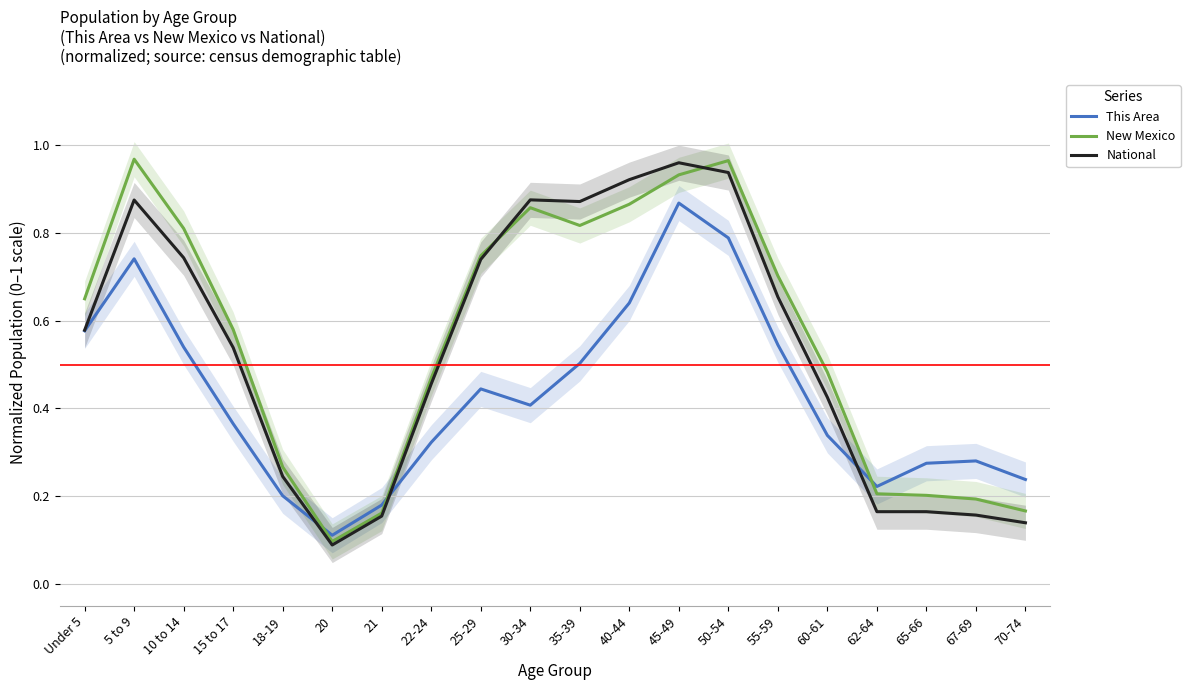

What is the maximum value for New Mexico?

1.0